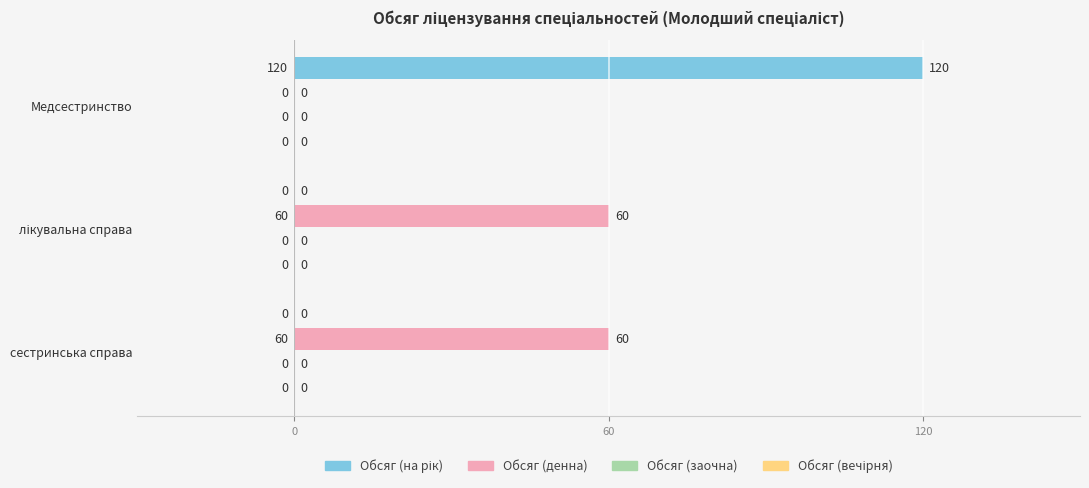

What is the total value across all series at Медсестринство?

120